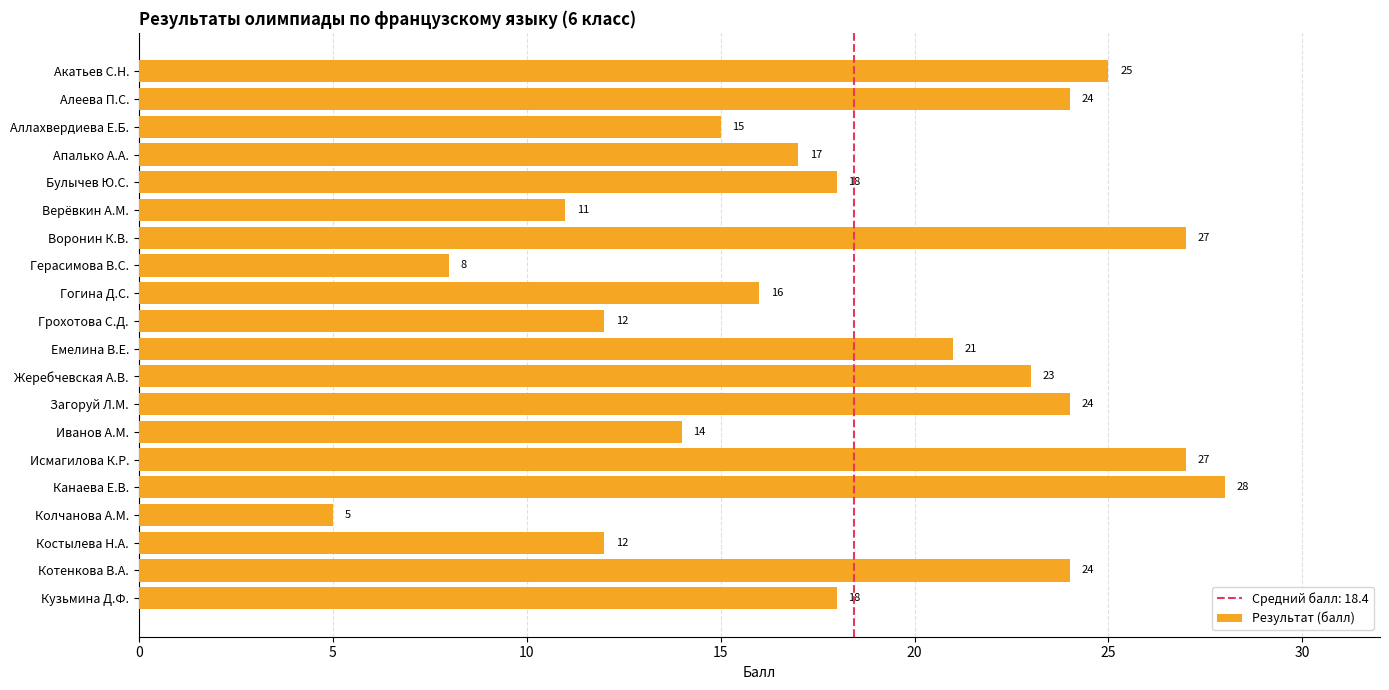

What is the ratio of the value at Котенкова В.А. to the value at Аллахвердиева Е.Б.?

1.6